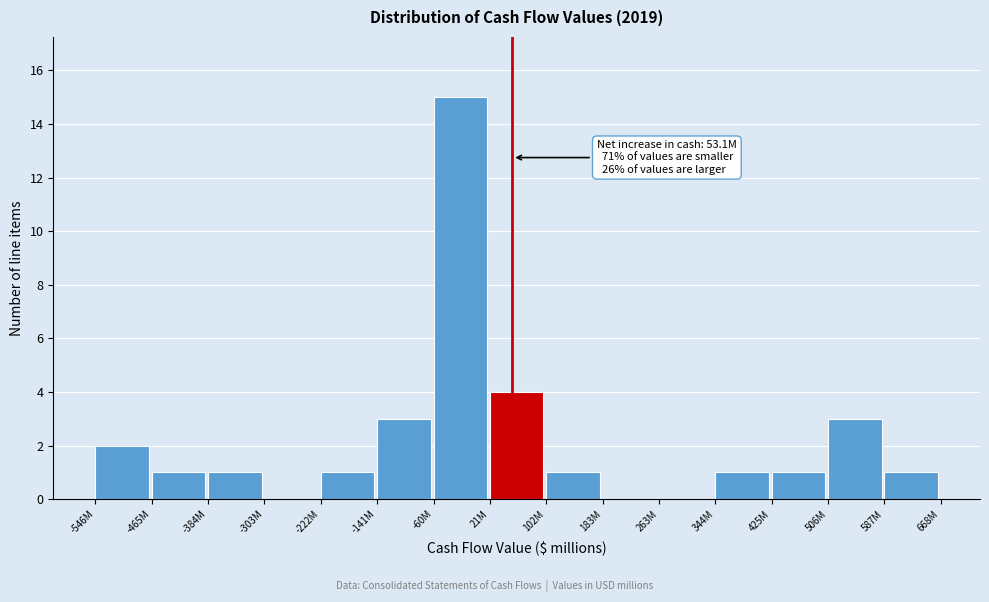

Reading left to right, transcribe all the data shown in this chart.

-546M=2	-465M=1	-384M=1	-303M=0	-222M=1	-141M=3	-60M=15	21M=4	102M=1	183M=0	263M=0	344M=1	425M=1	506M=3	587M=1